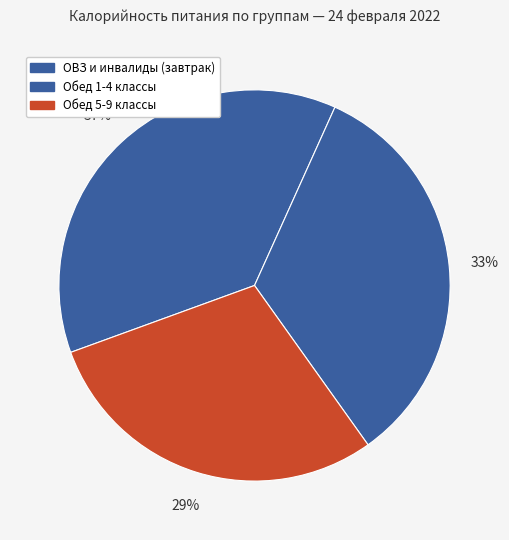

To the nearest percent, what percentage of the pie is ОВЗ и инвалиды (завтрак)?

37%